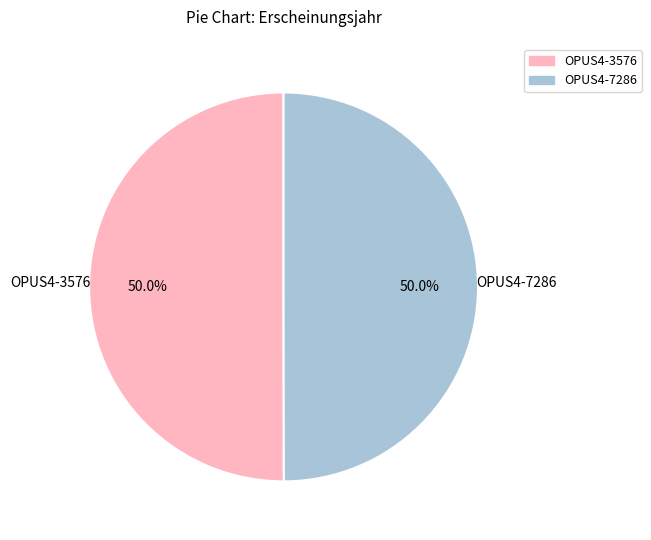

How much of the chart is everything except OPUS4-3576?

50.0%